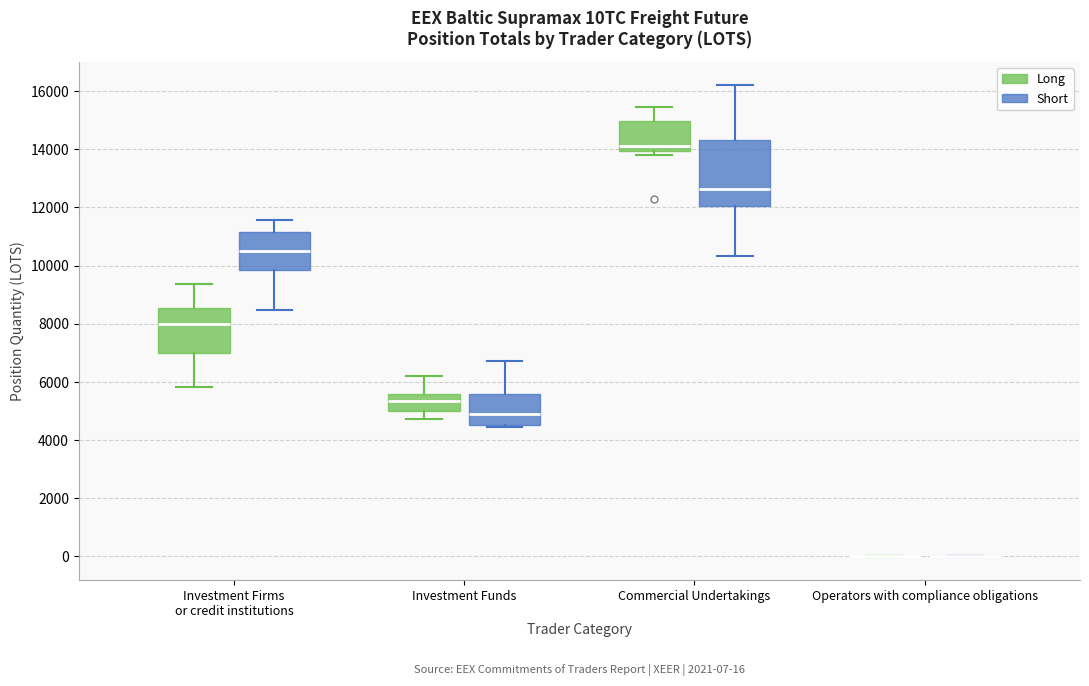

Comparing the boxes themselves (not the whiskers), which one is the tallest?

Commercial Undertakings (Short)